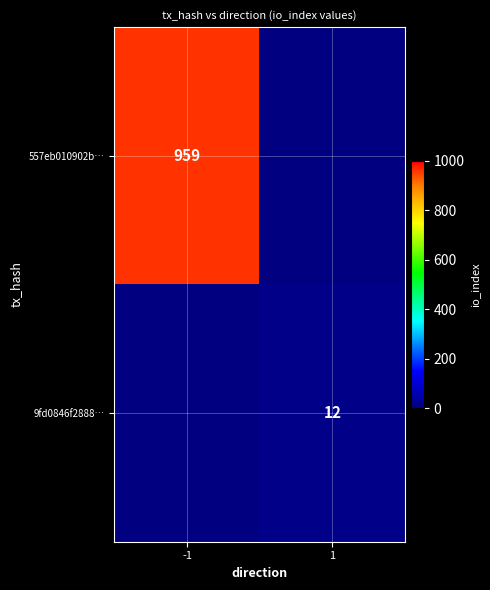

Is the value of 9fd0846f2888… at 1 greater than the value of 557eb010902b… at -1?

No